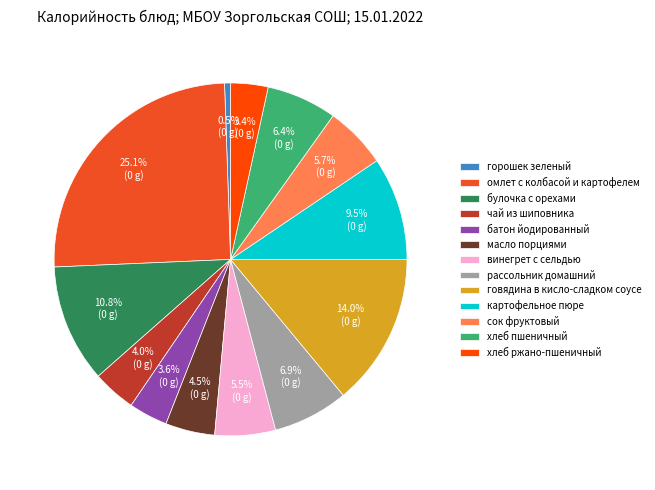

Is there any slice that represents more than half of the pie?

No